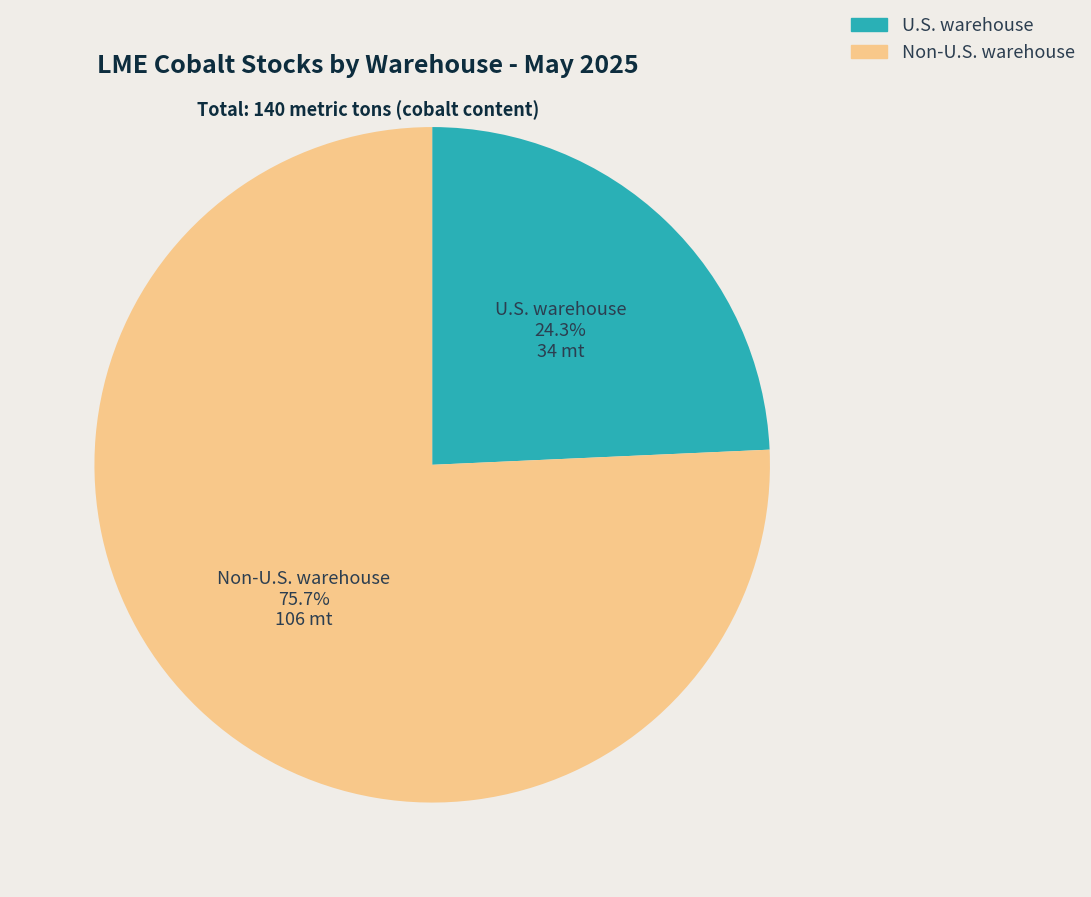

Is there a majority slice in this chart?

Yes